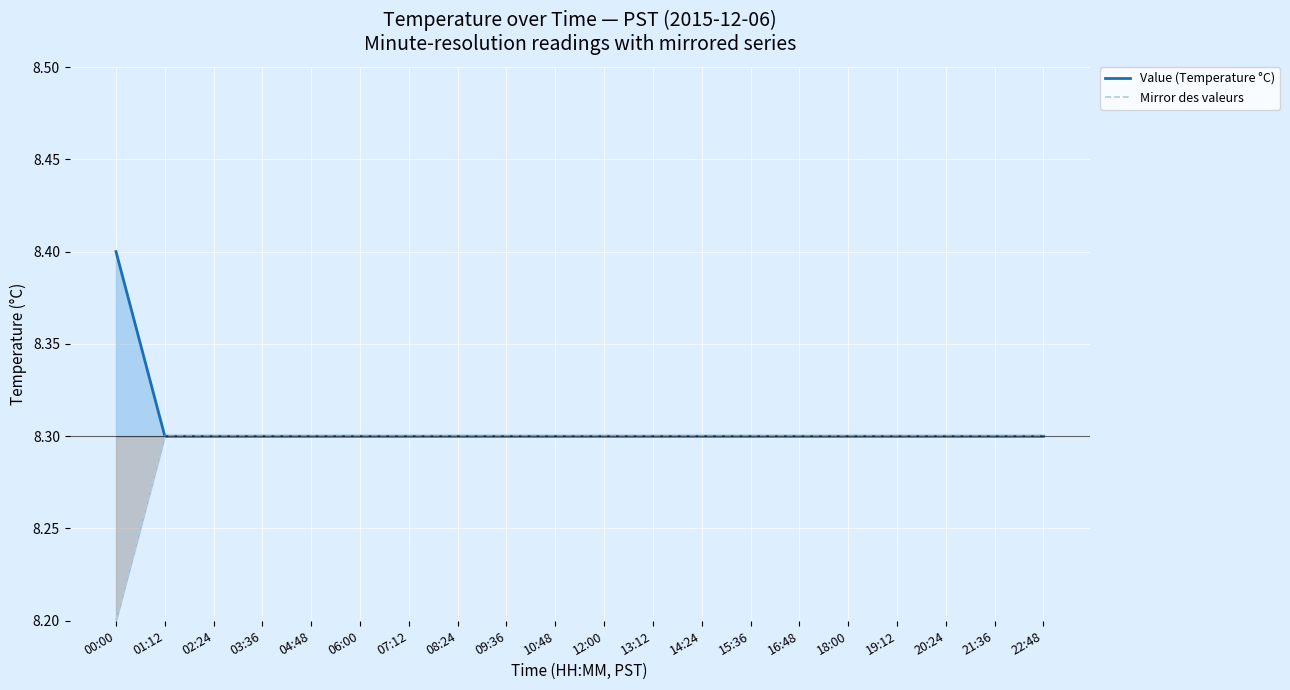

How many series are shown in this chart?

2